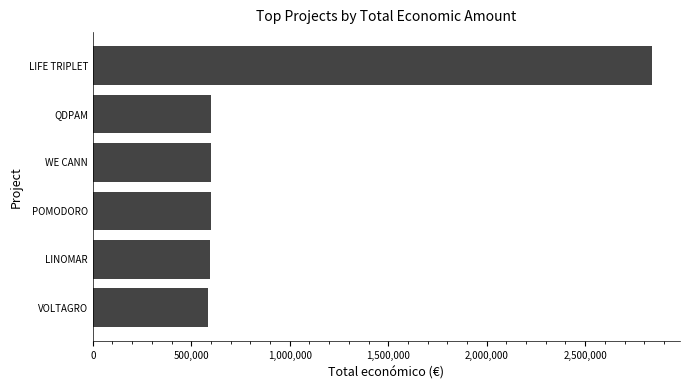

What is the sum of all values?

5819412